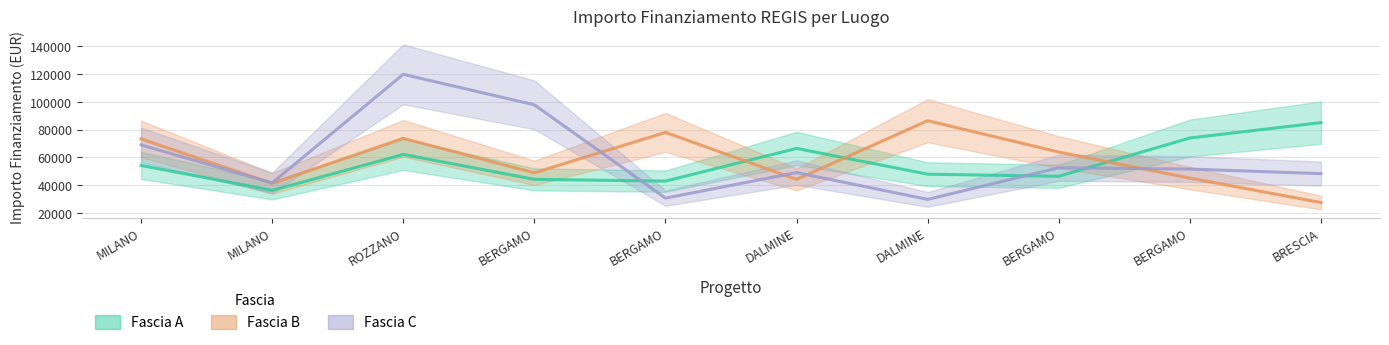

Which series has the largest range (max minus min)?

Fascia C